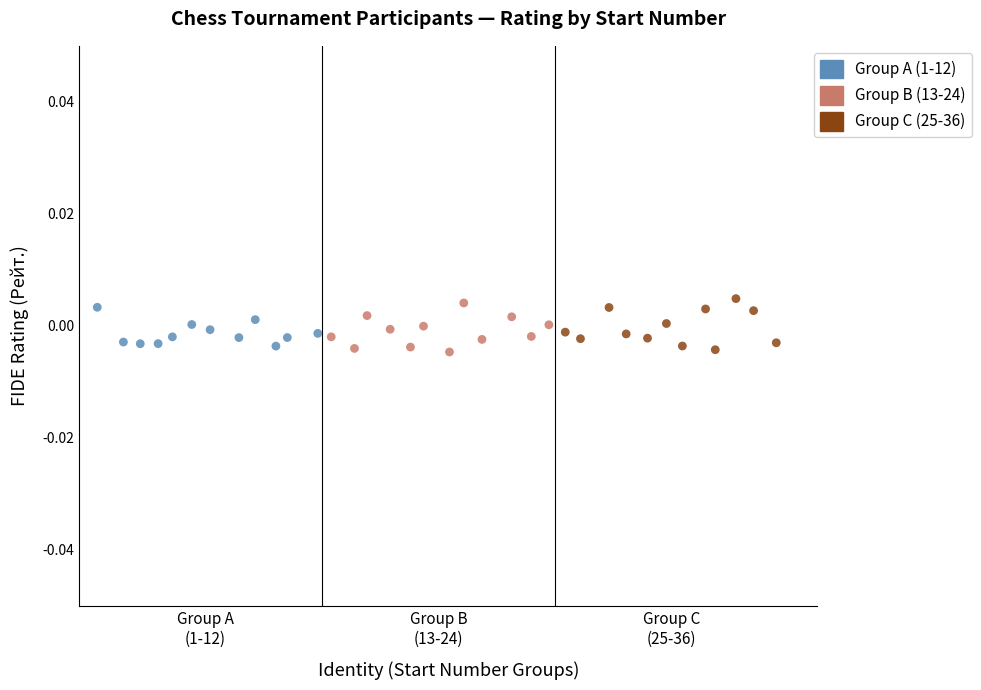

What are all the series names shown in the legend?

Group A (1-12), Group B (13-24), Group C (25-36)